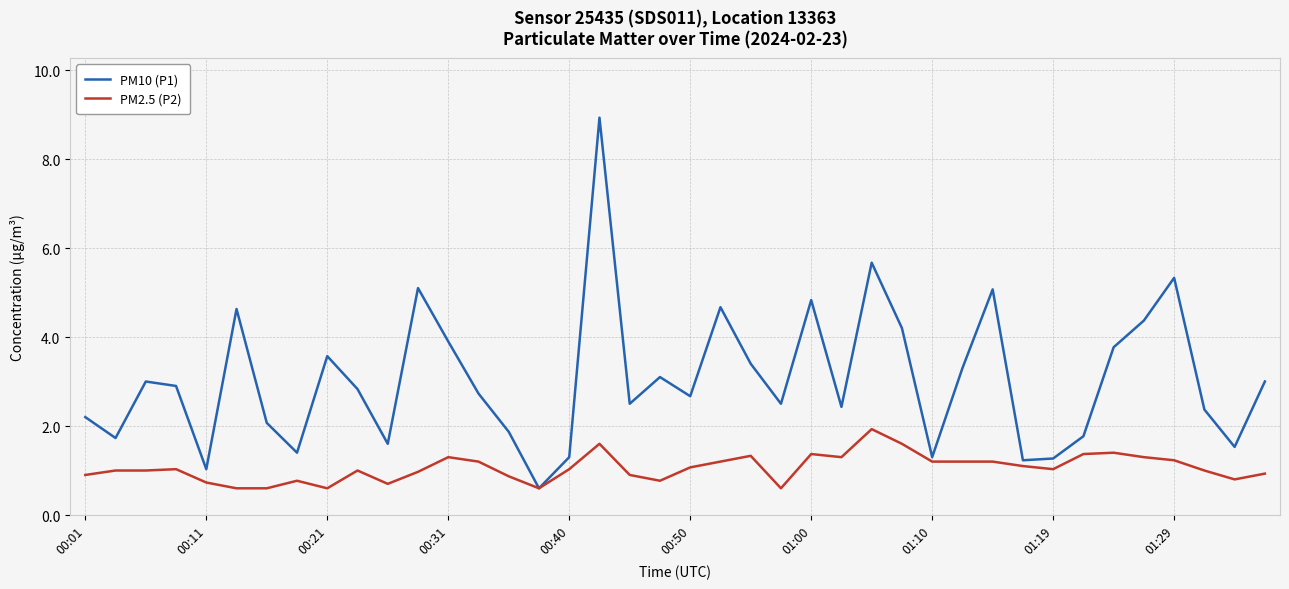

What is the maximum value shown in the chart?

8.9